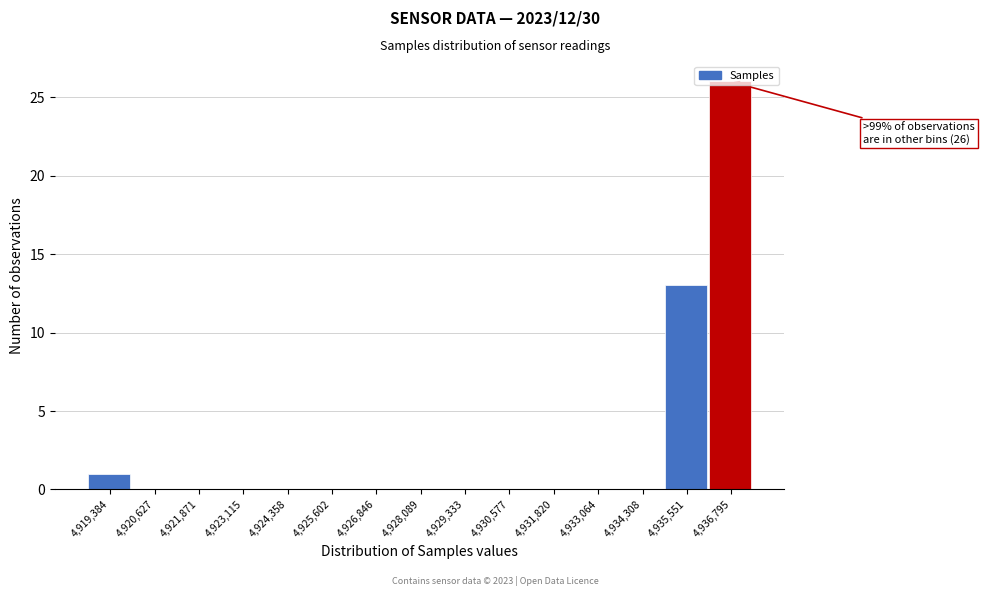

What is the greatest value displayed?

26